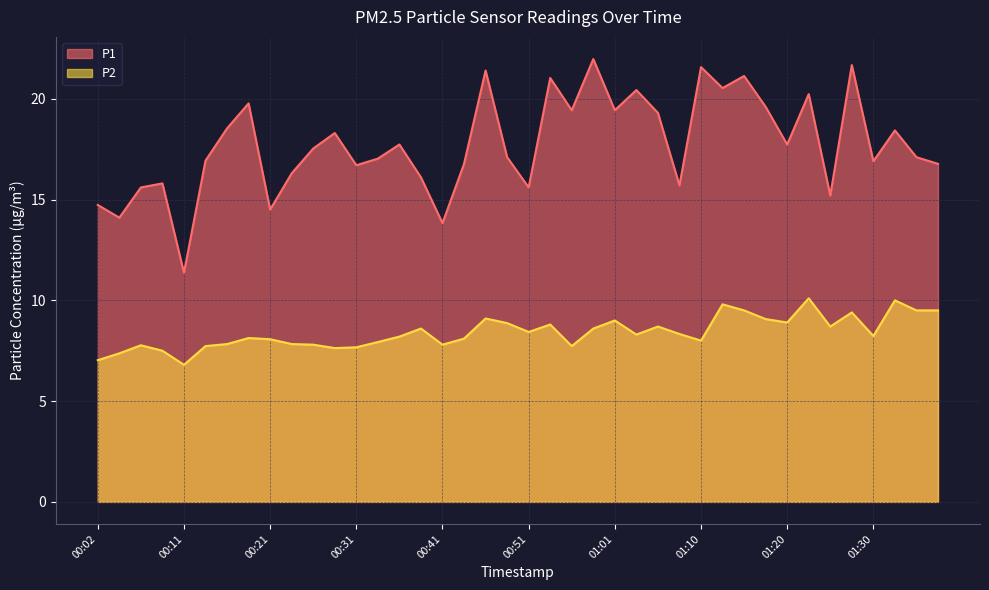

True or false: P1 and P2 cross at least once.

False